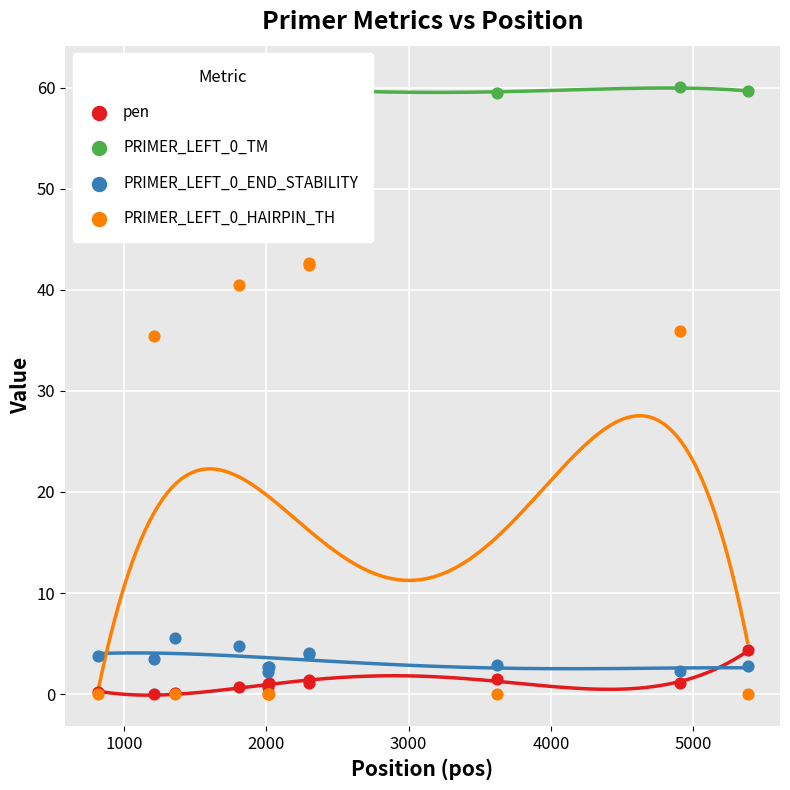

Which series has the largest total across all categories?

PRIMER_LEFT_0_TM